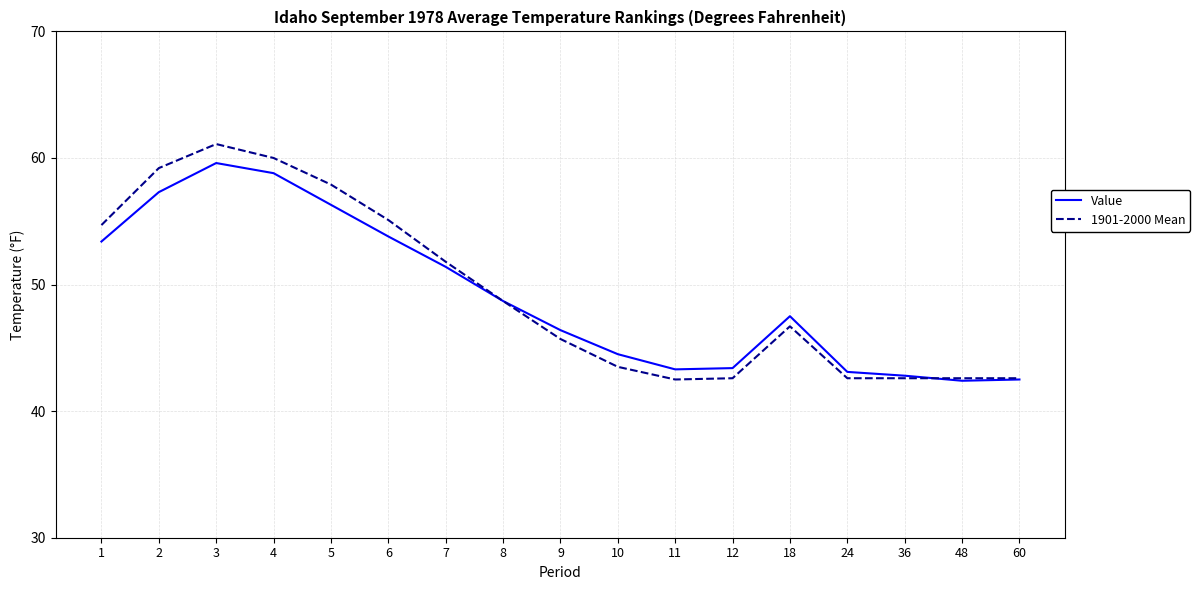

At which label does Value first exceed 47?

1